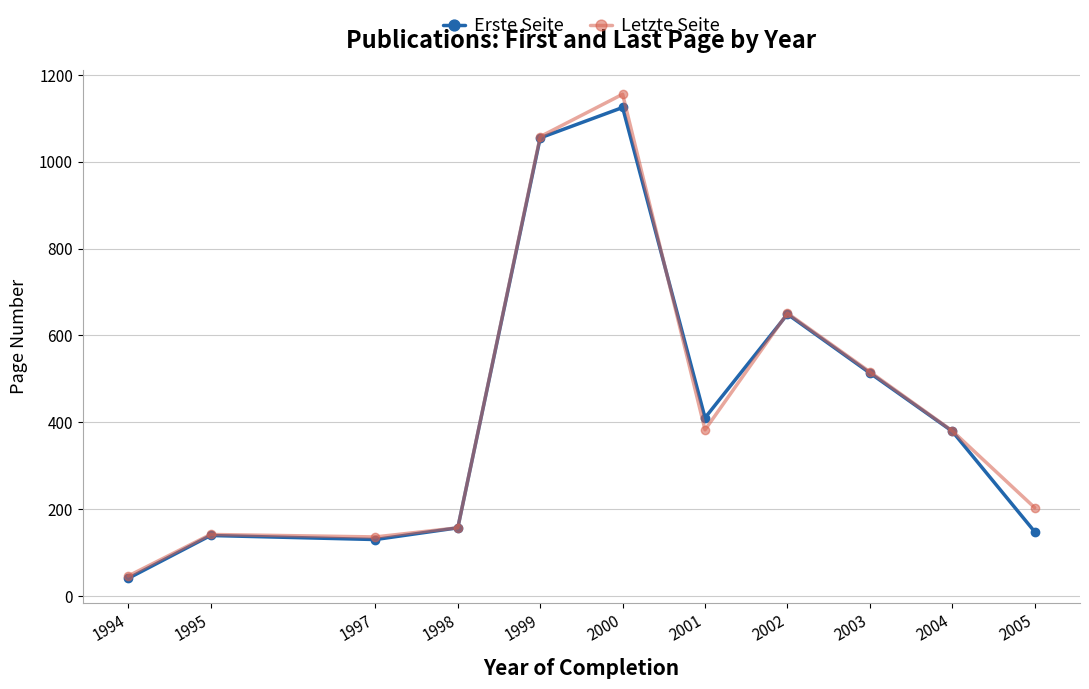

Which category has the lowest value in the Letzte Seite series?

1994